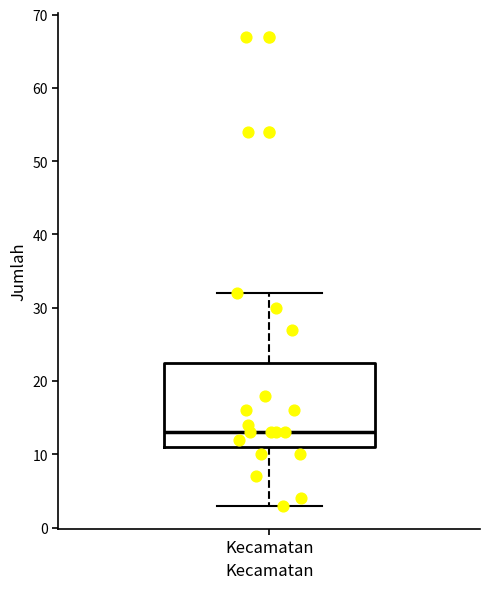

Read this box plot against the y-axis: the position of the median line, the range covered by the box, and the ends of both whiskers. The values are not printed on the chart, so give them approximately, as read against the axis.

median 13, box 11 to 23, whiskers 3 to 32